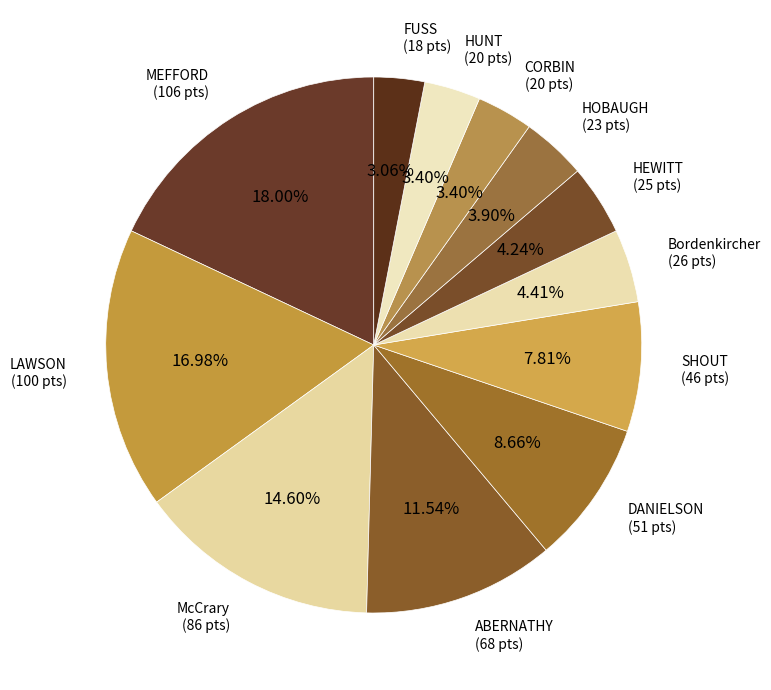

What percentage do ABERNATHY and HEWITT together represent?

15.8%